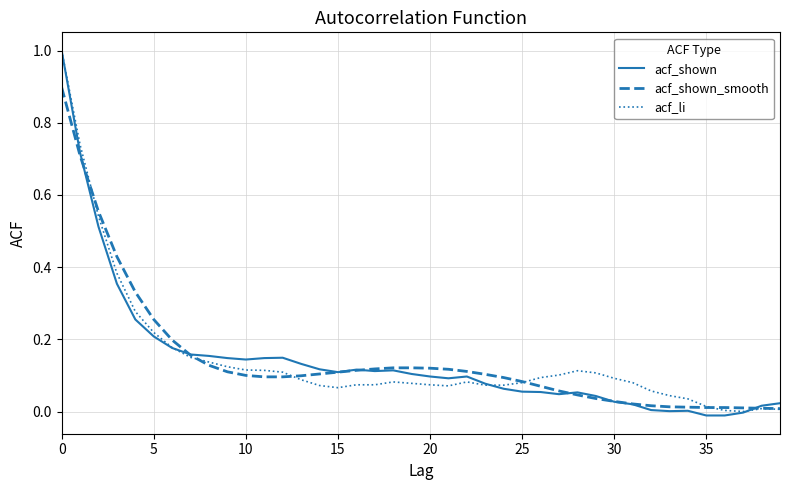

Is this an area chart (filled region under the line)?

No